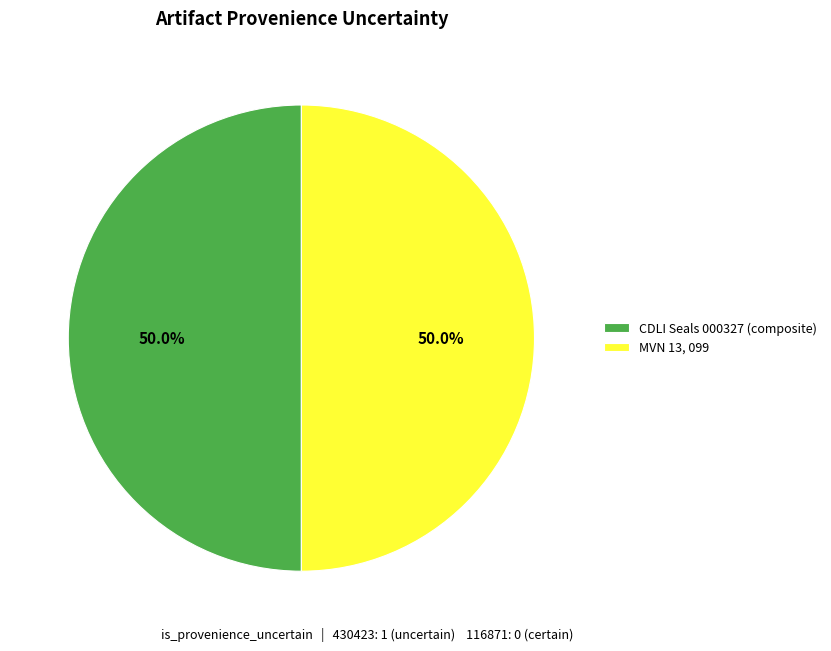

What is the ratio of the value at CDLI Seals 000327 (composite) to the value at MVN 13, 099?

1.0